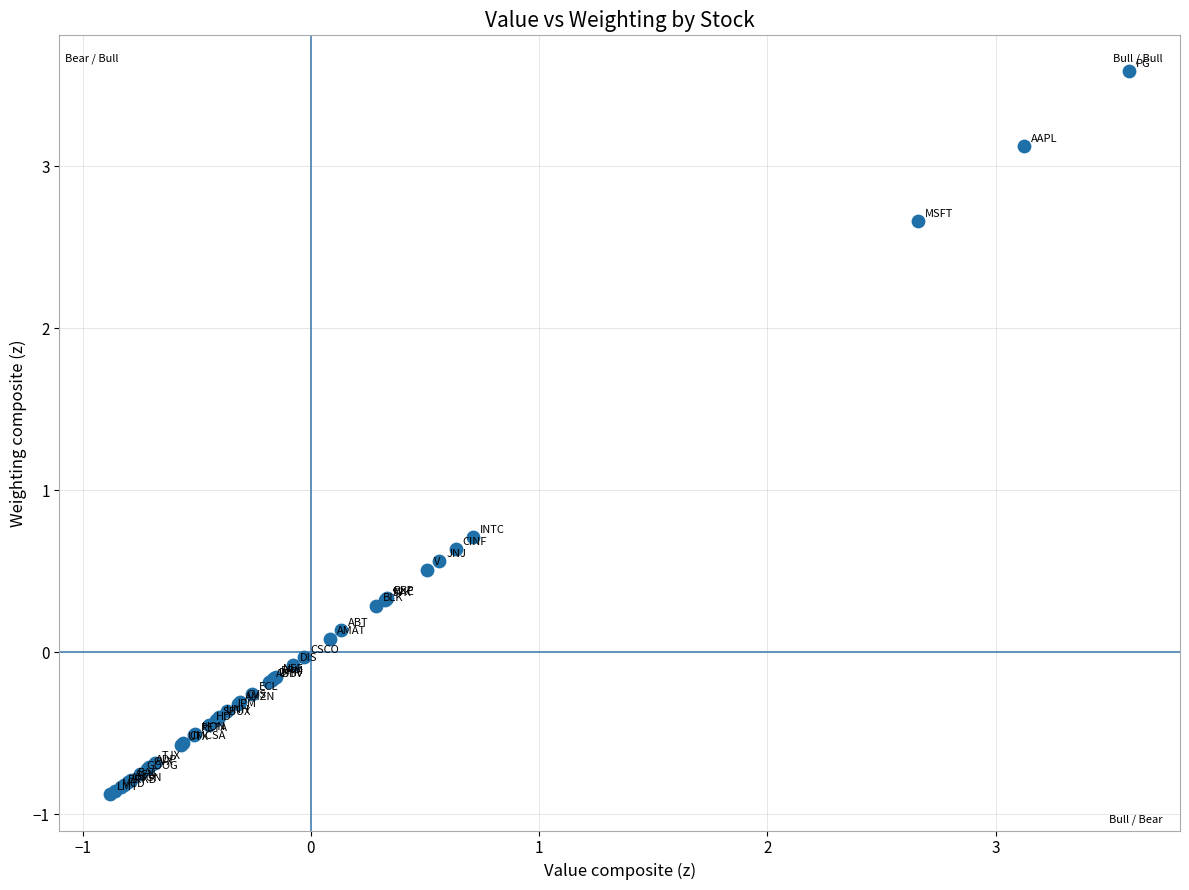

What Y value in the scatter plot is closest to 1?

0.7